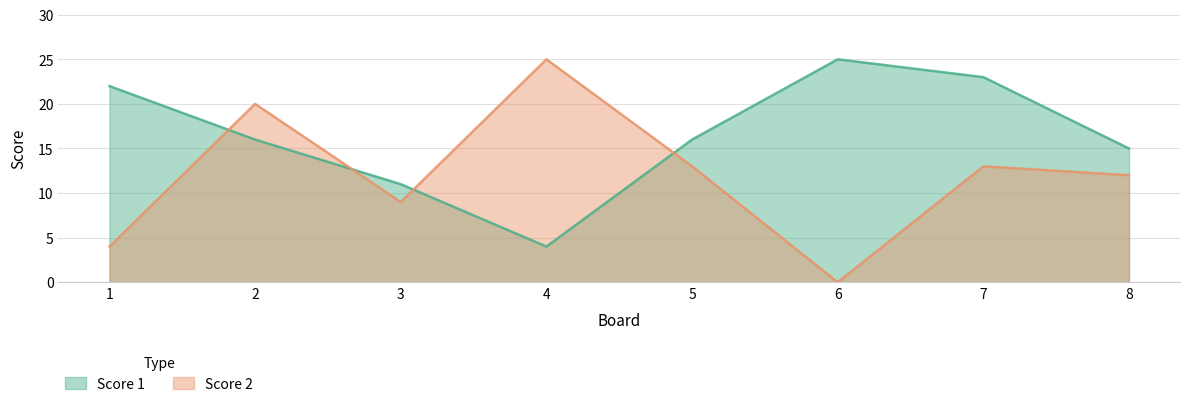

What is the spread (max minus min) of values at 3?

2